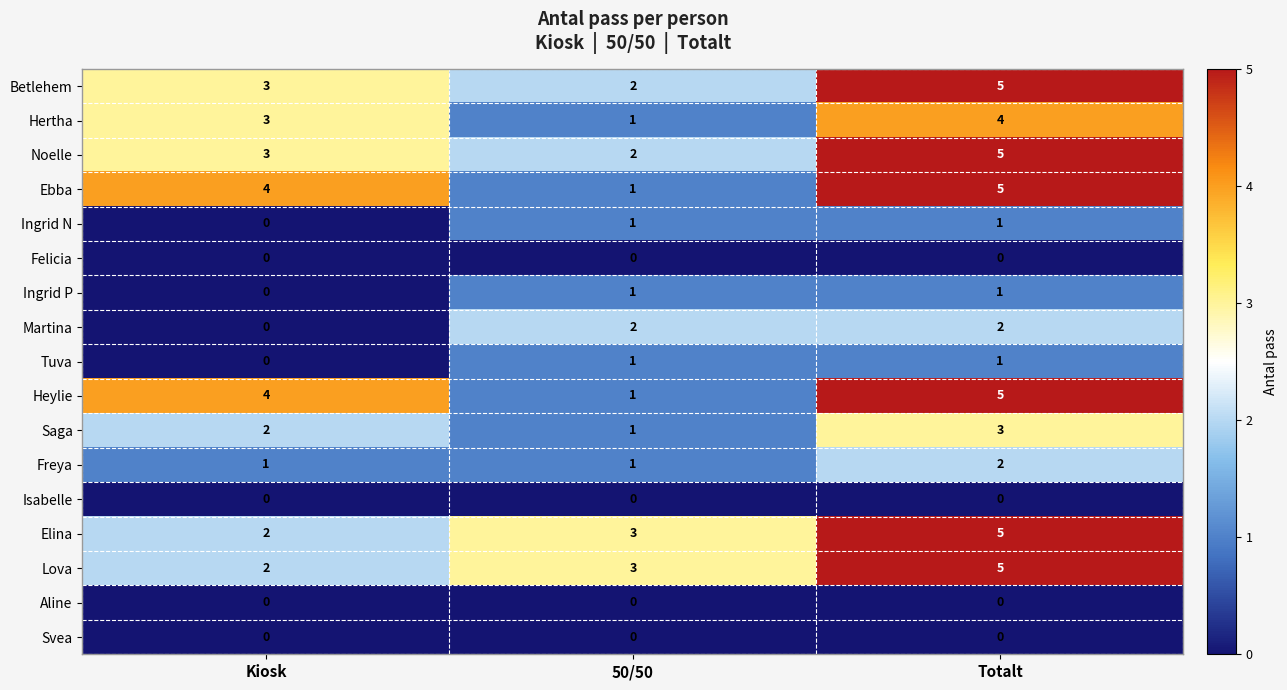

What is the average value of the Heylie series?

3